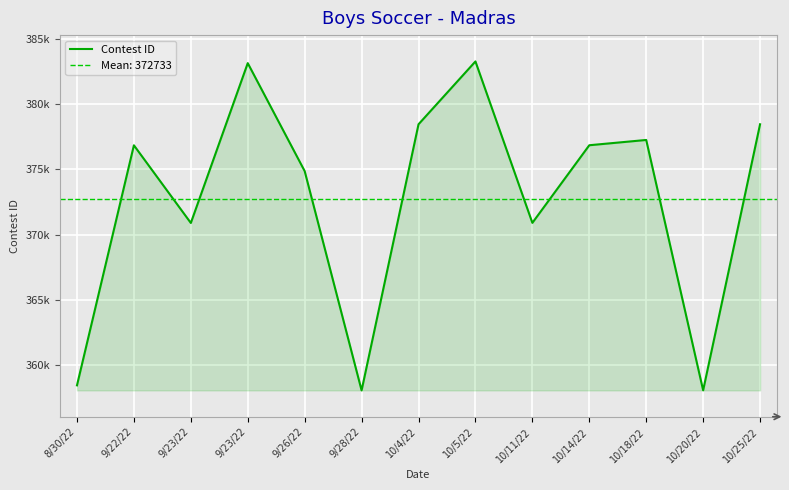

How many distinct data groups are displayed?

1